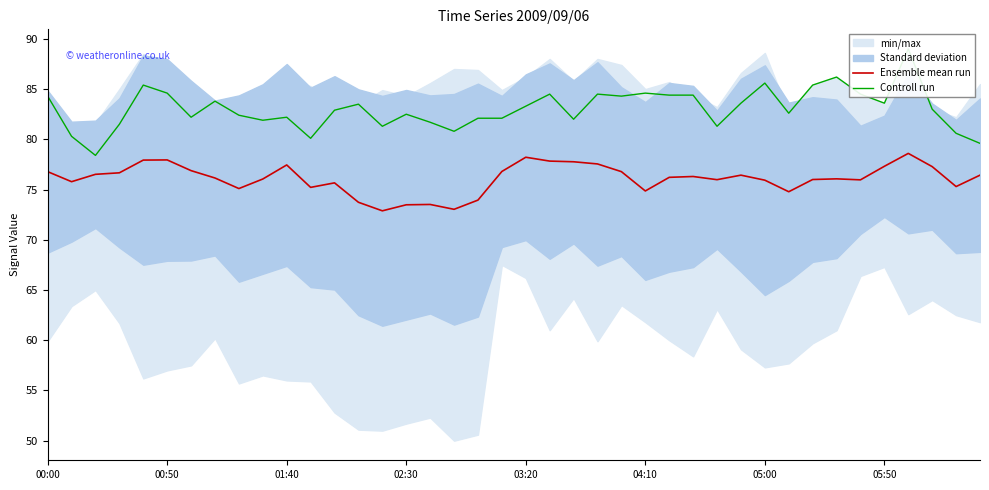

What is the difference between the second highest and minimum values in the Ensemble mean run series?

5.3